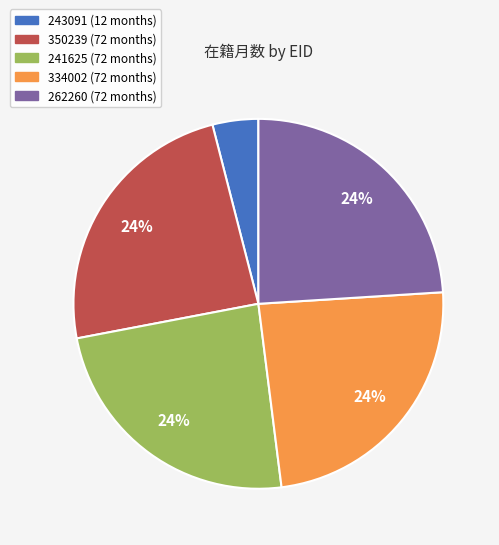

How many segments does this pie chart have?

5